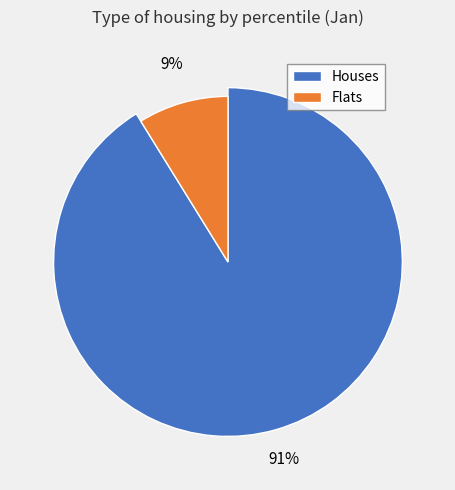

The pct05 slice represents 22% of the pie. True or false?

False